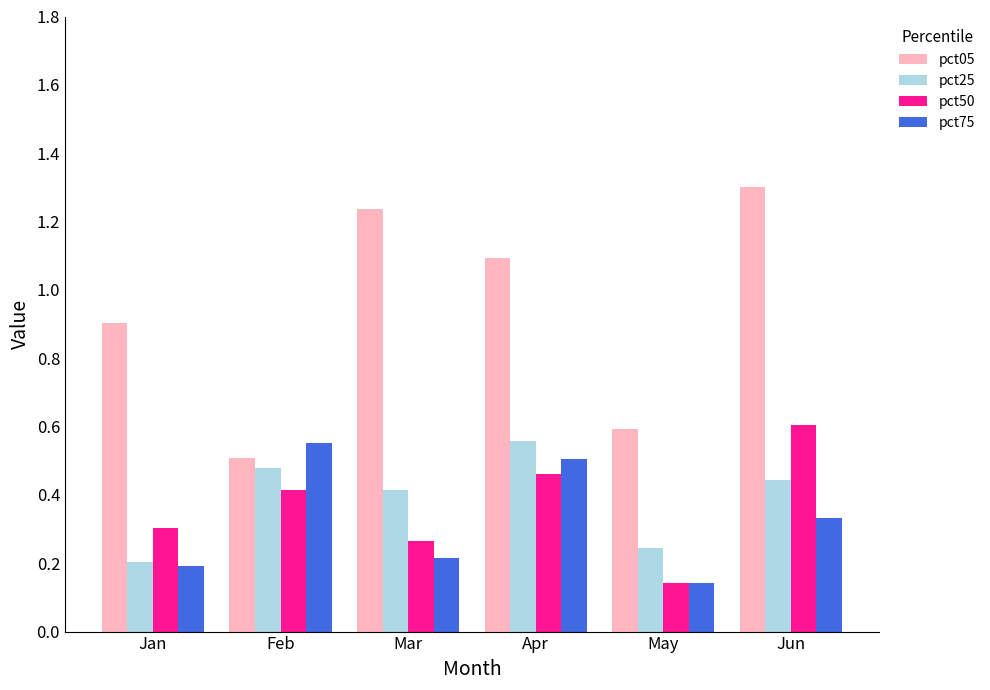

What is the approximate value of pct05 at Jan?

0.9